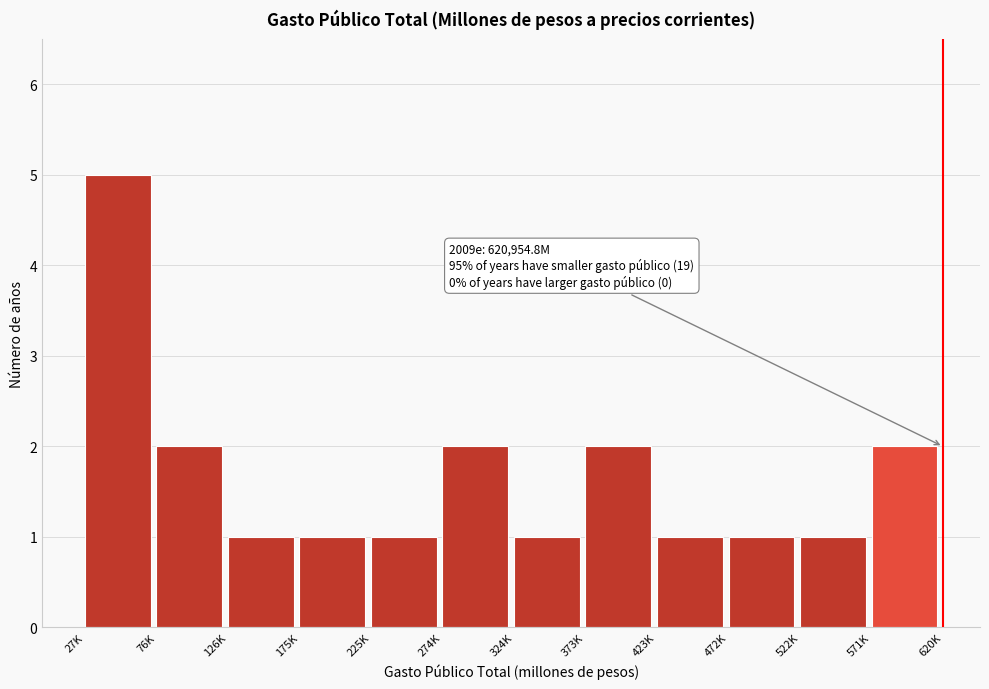

Reading left to right, list all the values displayed in this chart.

5	2	1	1	1	2	1	2	1	1	1	2